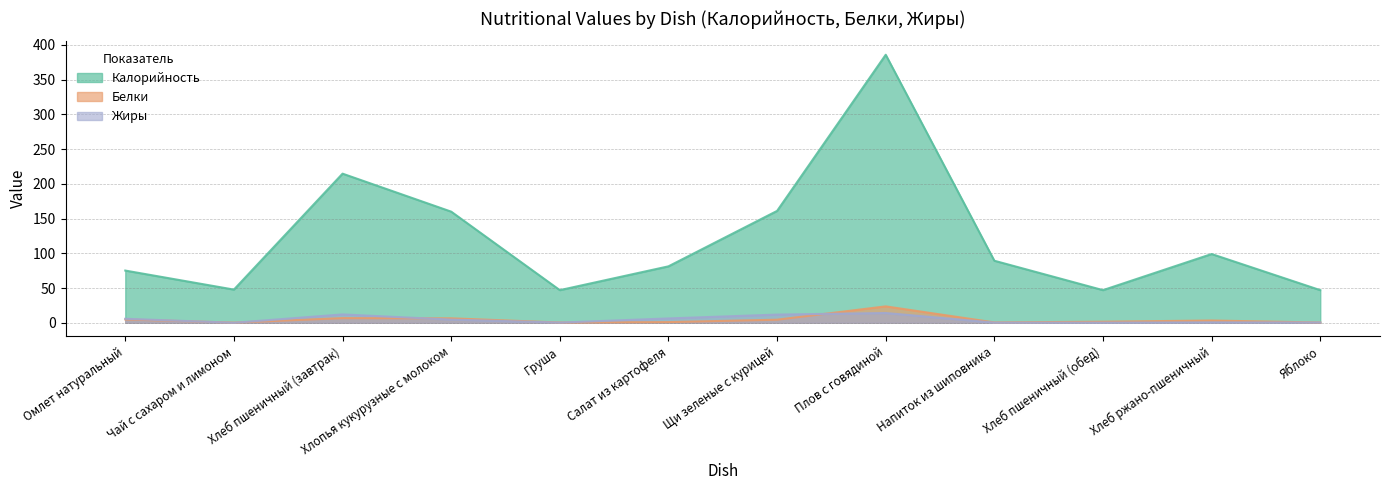

True or false: Калорийность and Жиры cross at least once.

False